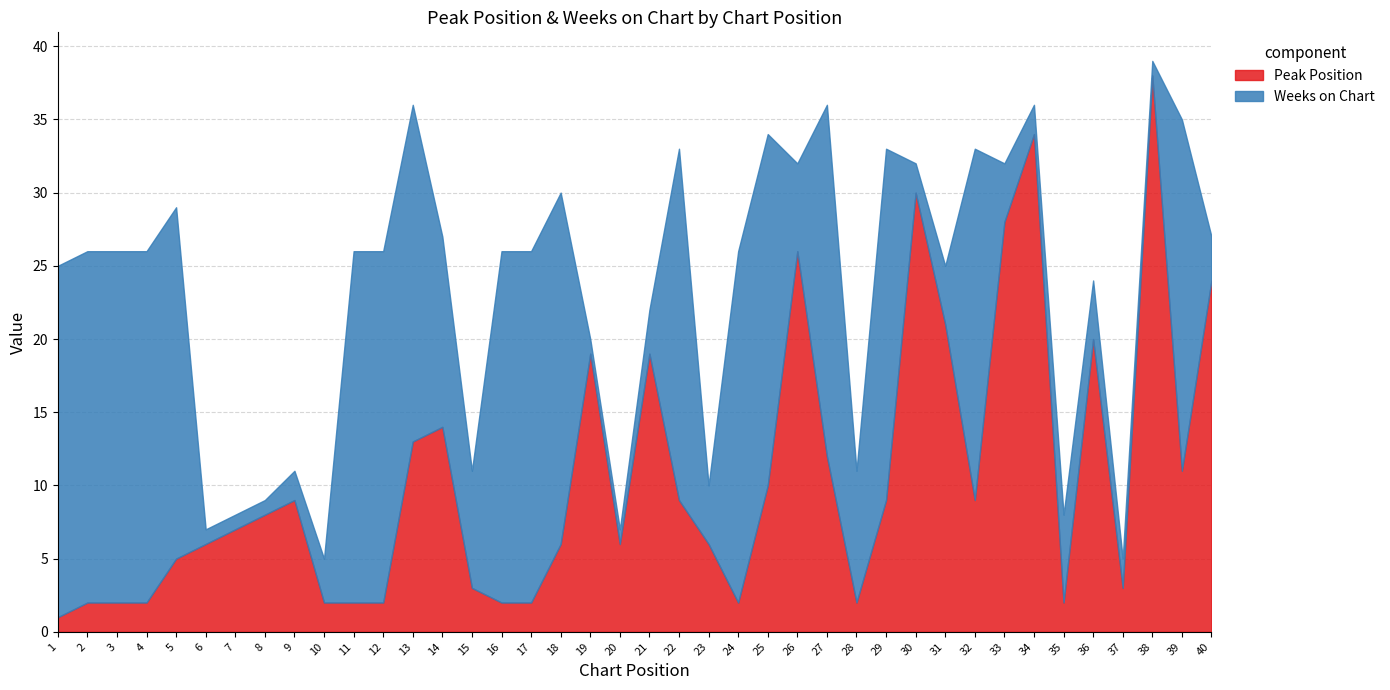

What is the total value across all series at 11?

26